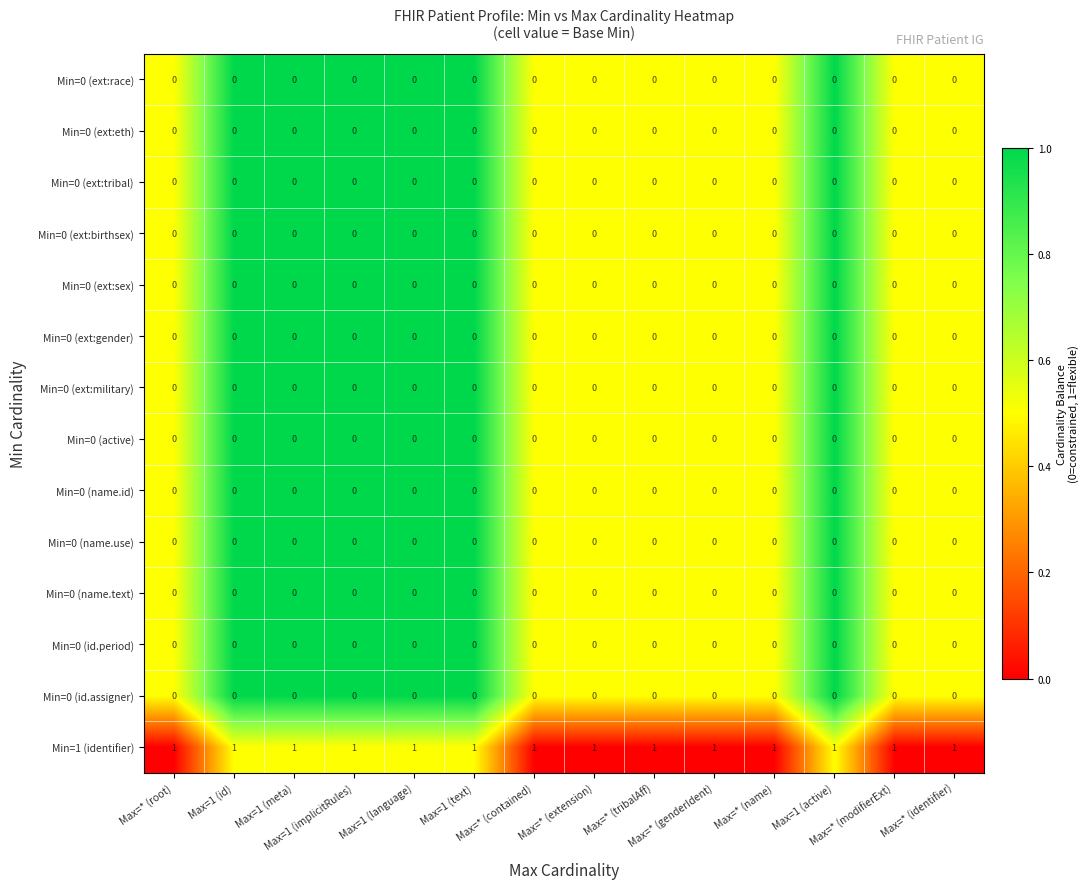

At how many categories does at least one series exceed 0?

14